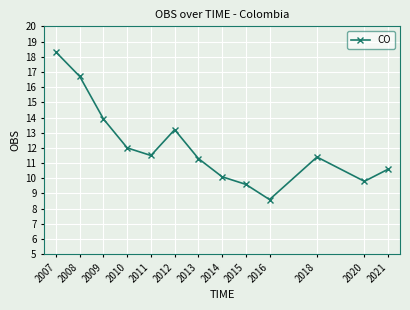

What is the minimum value shown in the chart?

8.6